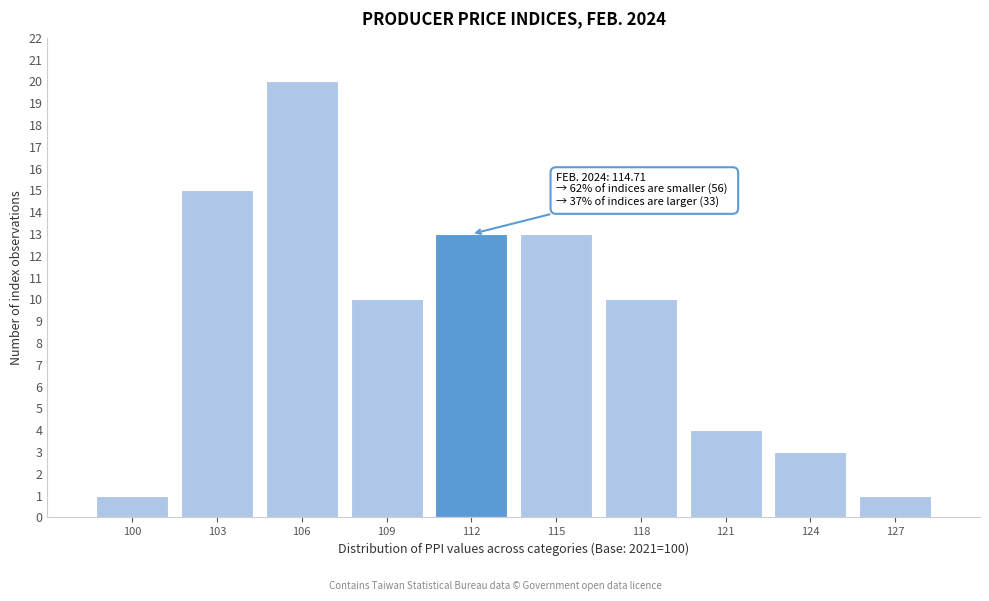

Reading left to right, transcribe all the data shown in this chart.

1	15	20	10	13	13	10	4	3	1